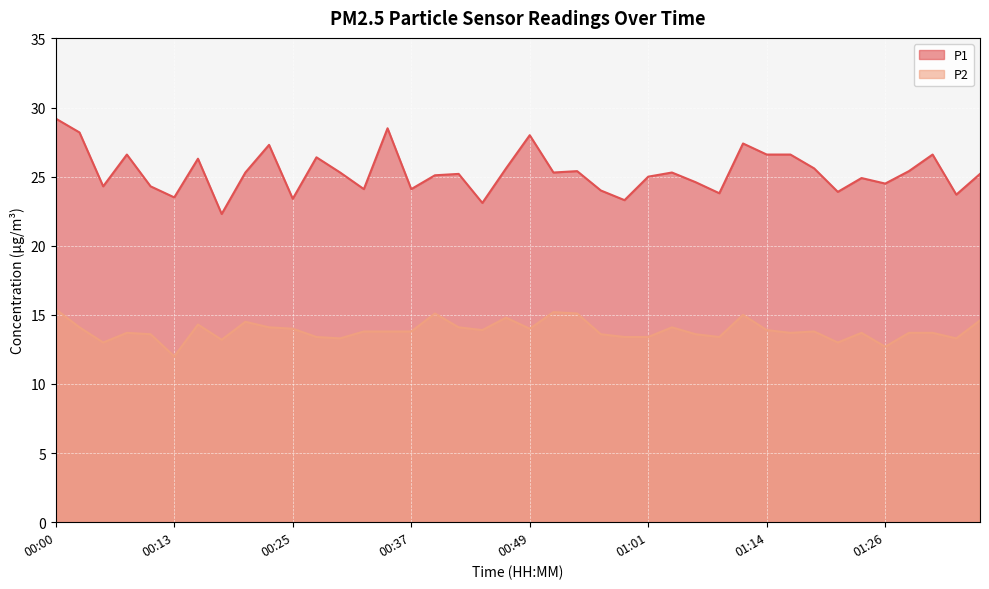

Is the value of P2 at 00:18 greater than the value of P1 at 00:42?

No